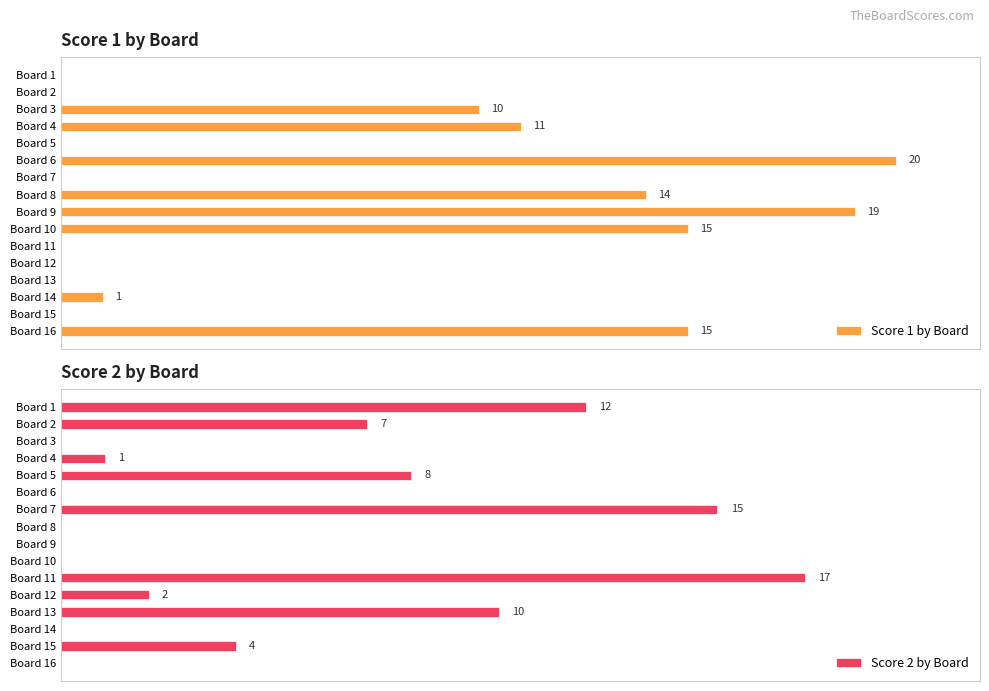

List the series in order of their overall mean, highest first.

Score 1 by Board, Score 2 by Board